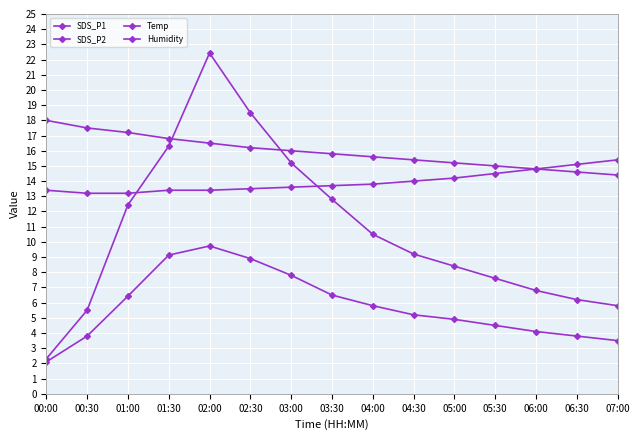

Is this an area chart (filled region under the line)?

No